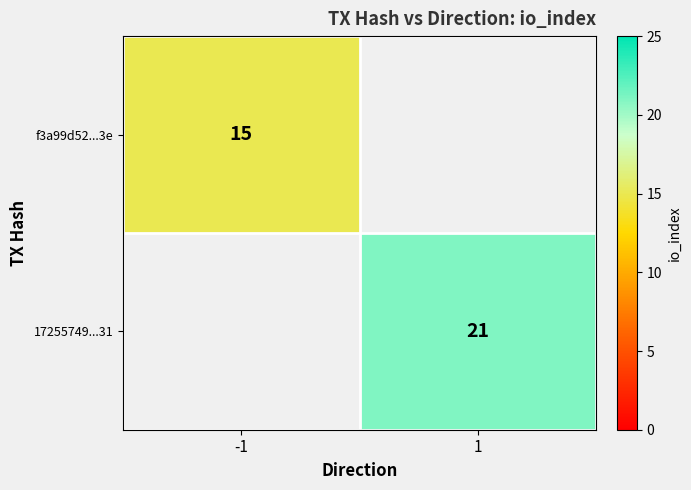

Is the value of 17255749...31 at 1 greater than the value of f3a99d52...3e at -1?

Yes